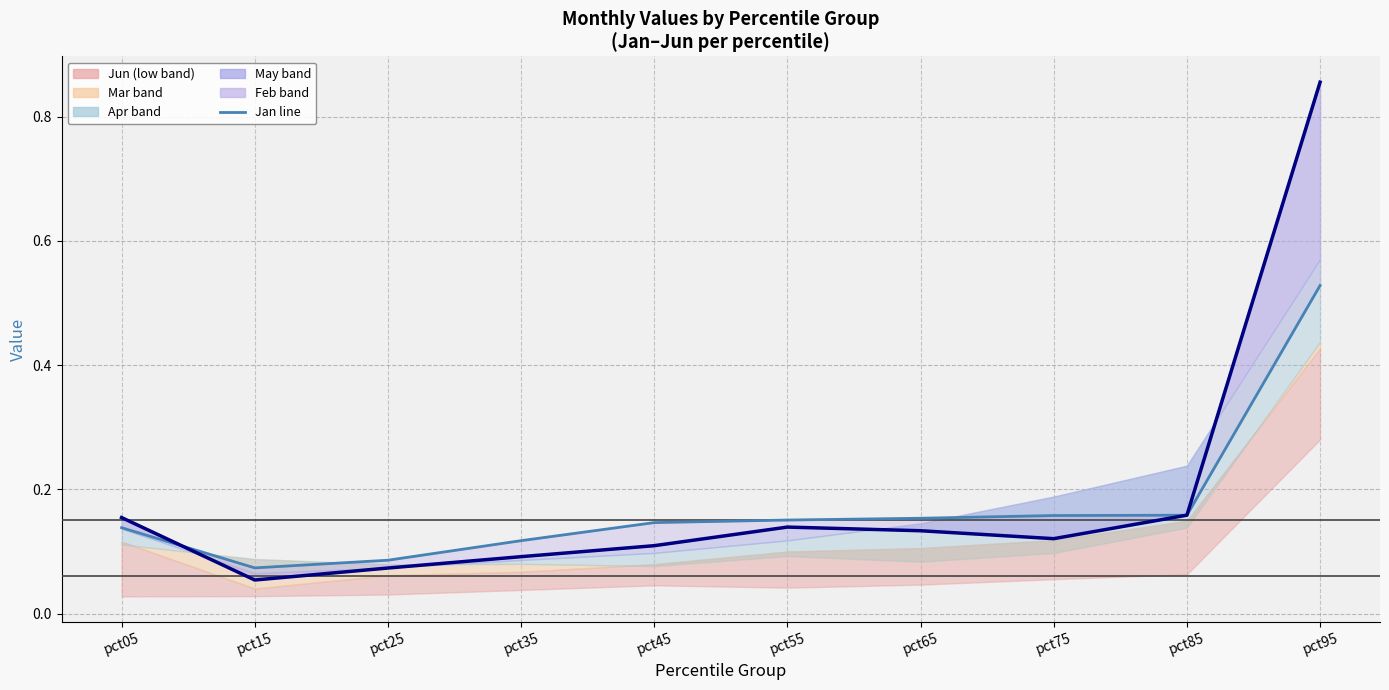

Does the chart display data point markers on the line(s)?

No